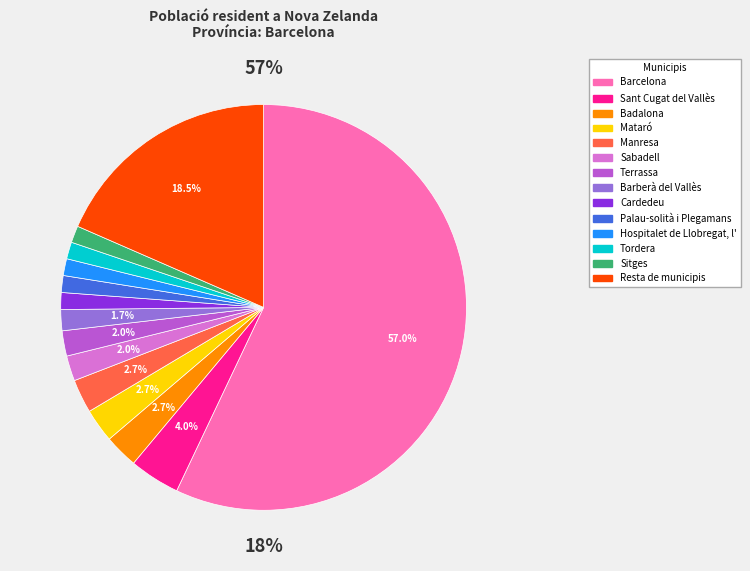

To the nearest percent, what portion does Sitges represent?

1%